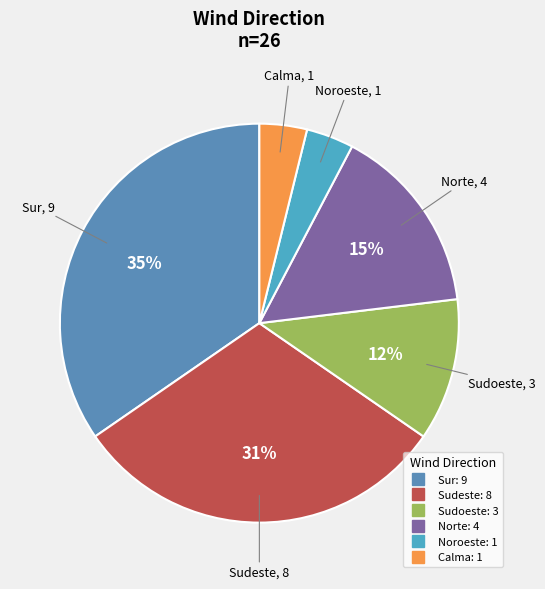

How many segments does this pie chart have?

6